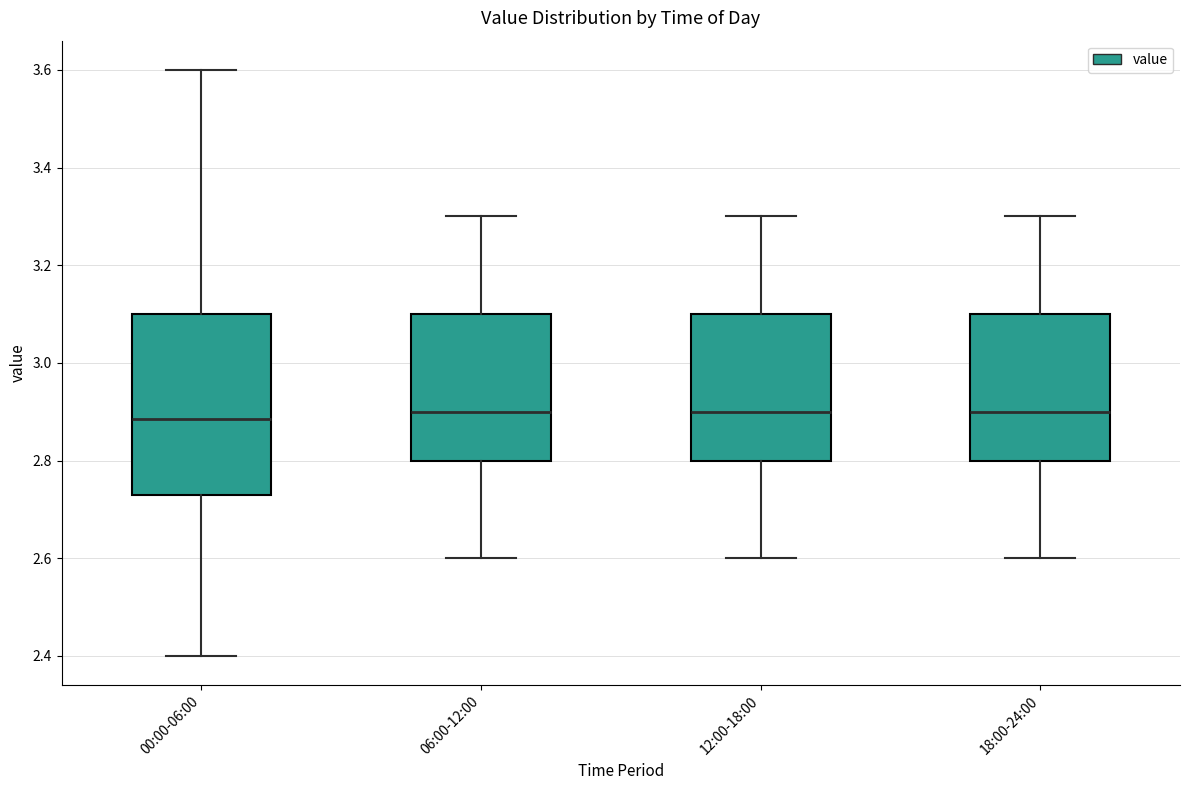

Comparing the boxes themselves (not the whiskers), which one is the tallest?

00:00-06:00